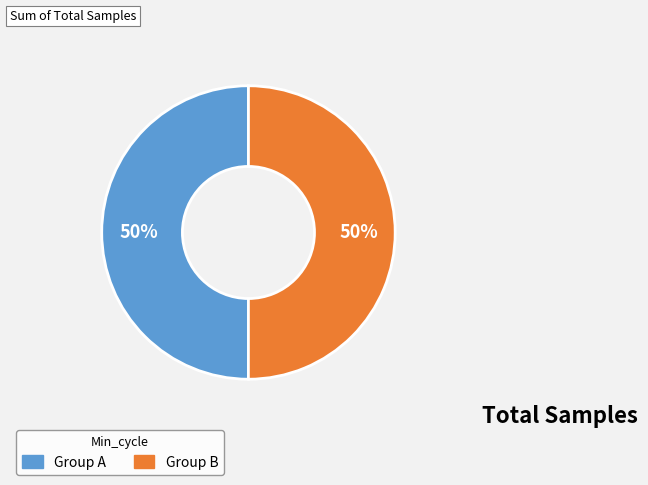

How many slices are in this pie chart?

2